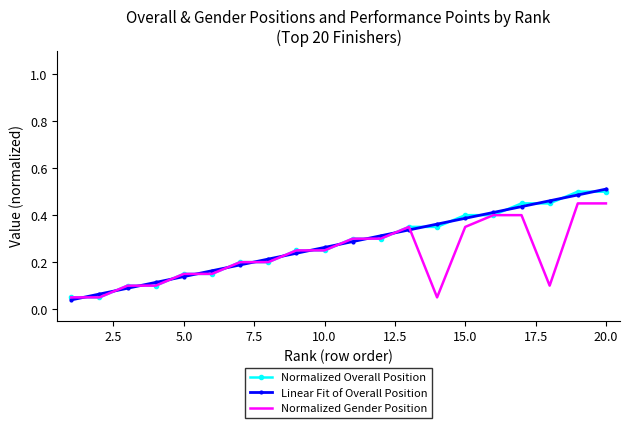

List the series in order of their peak value, highest first.

Linear Fit of Overall Position, Normalized Overall Position, Normalized Gender Position